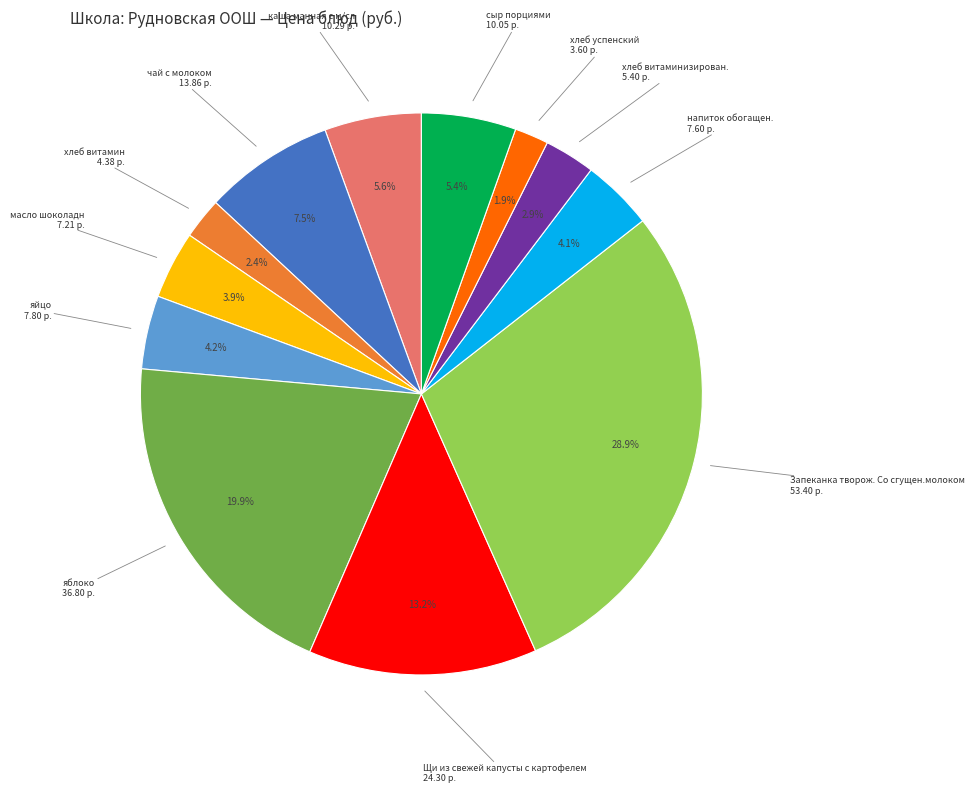

Is there any slice that represents more than half of the pie?

No